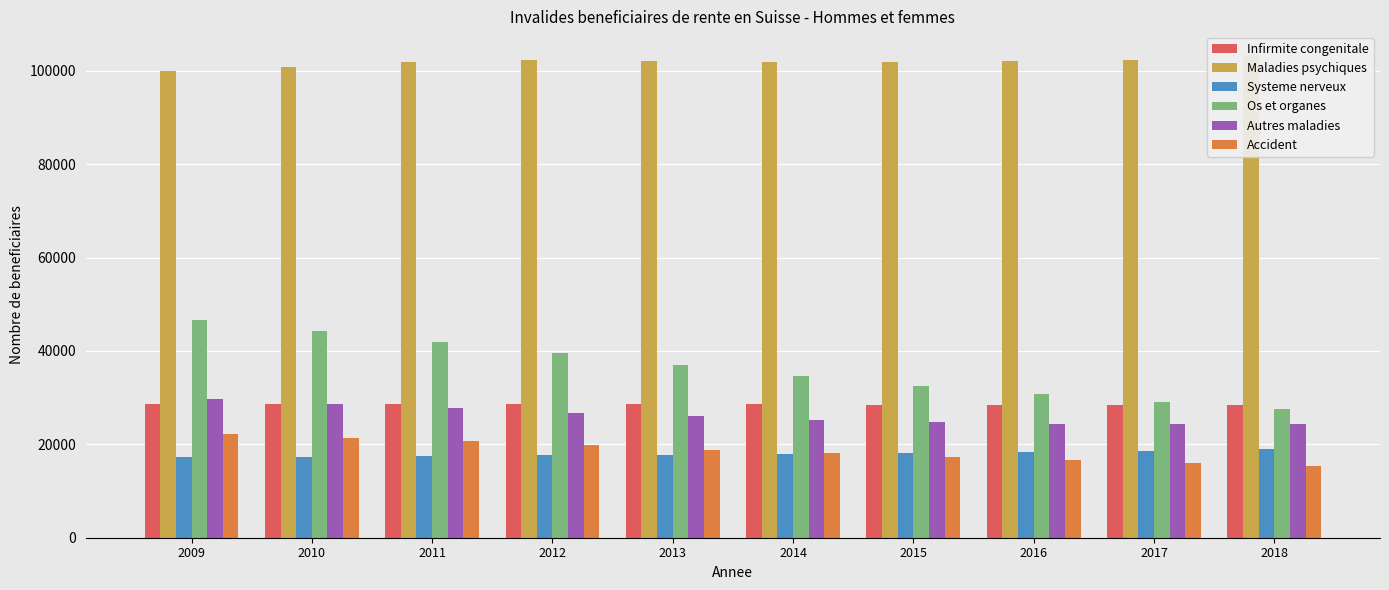

What is the difference between the highest and lowest values at 2018?

87833